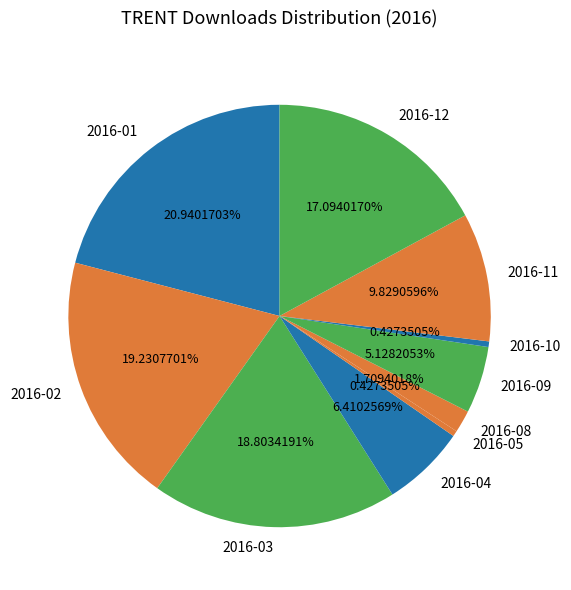

Does any single category account for the majority?

No